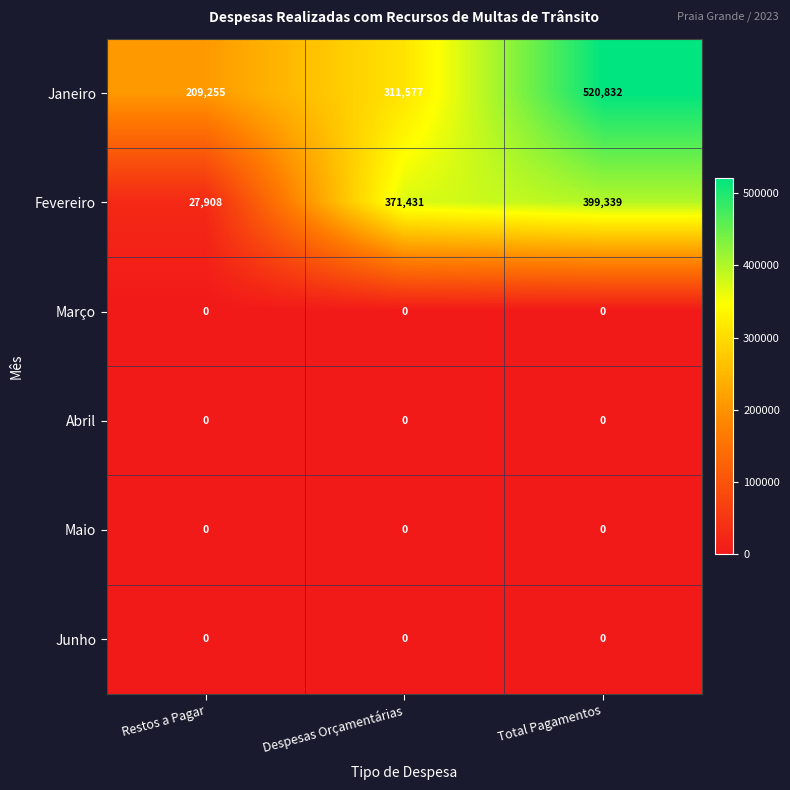

Is it true that Fevereiro equals 124483 at Total Pagamentos?

False